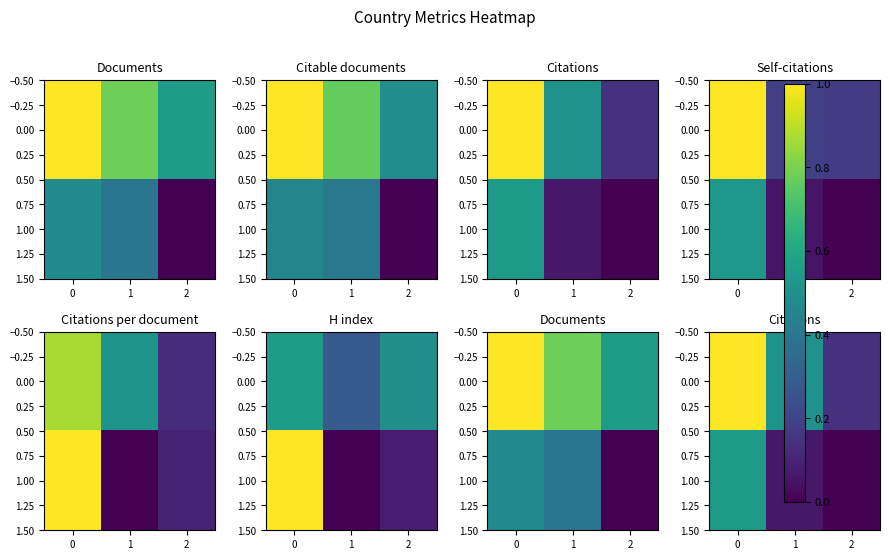

Is the value of 1.00 at 2 greater than the value of 0.00 at 2?

No